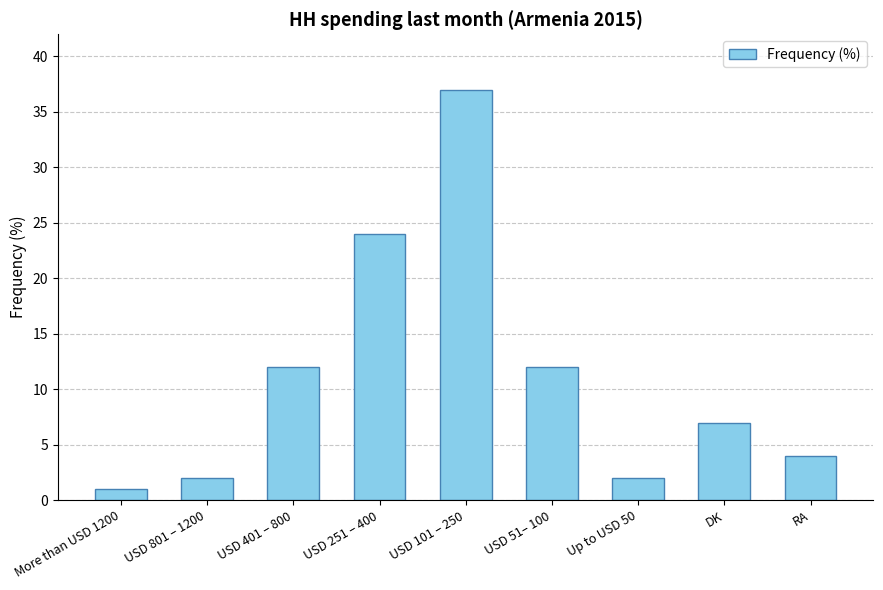

Is it true that the value at More than USD 1200 is 1?

True